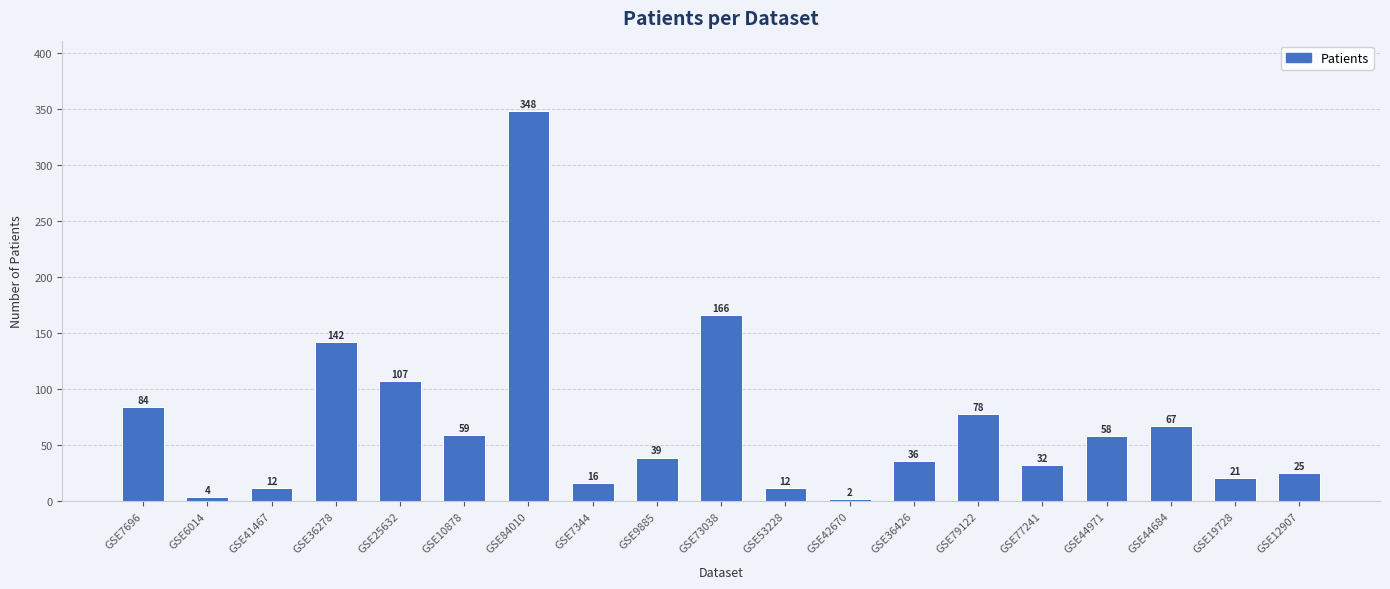

Where does the data first go above 39?

GSE7696